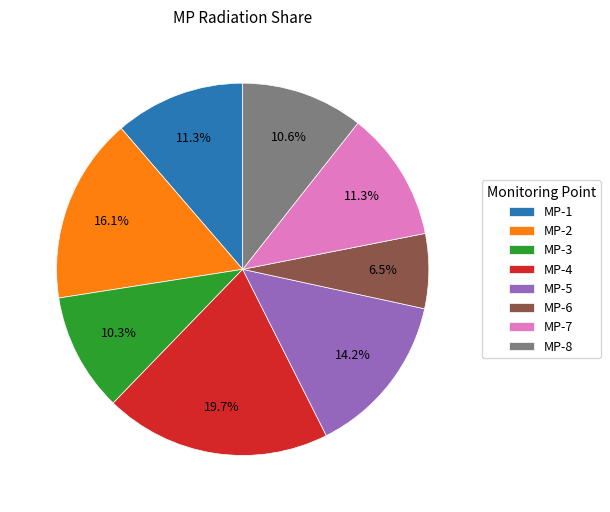

Approximately how many times larger is the value at MP-6 compared to MP-1?

0.6